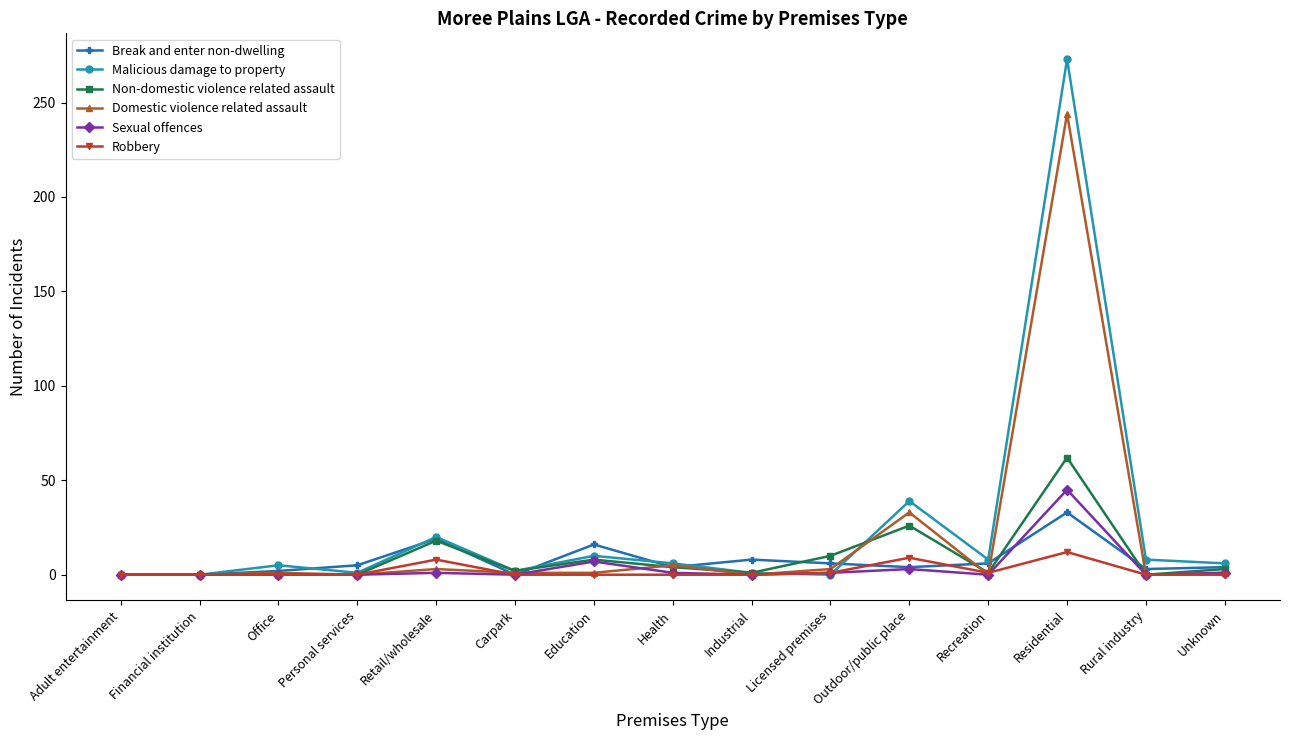

What are all the series names shown in the legend?

Break and enter non-dwelling, Malicious damage to property, Non-domestic violence related assault, Domestic violence related assault, Sexual offences, Robbery